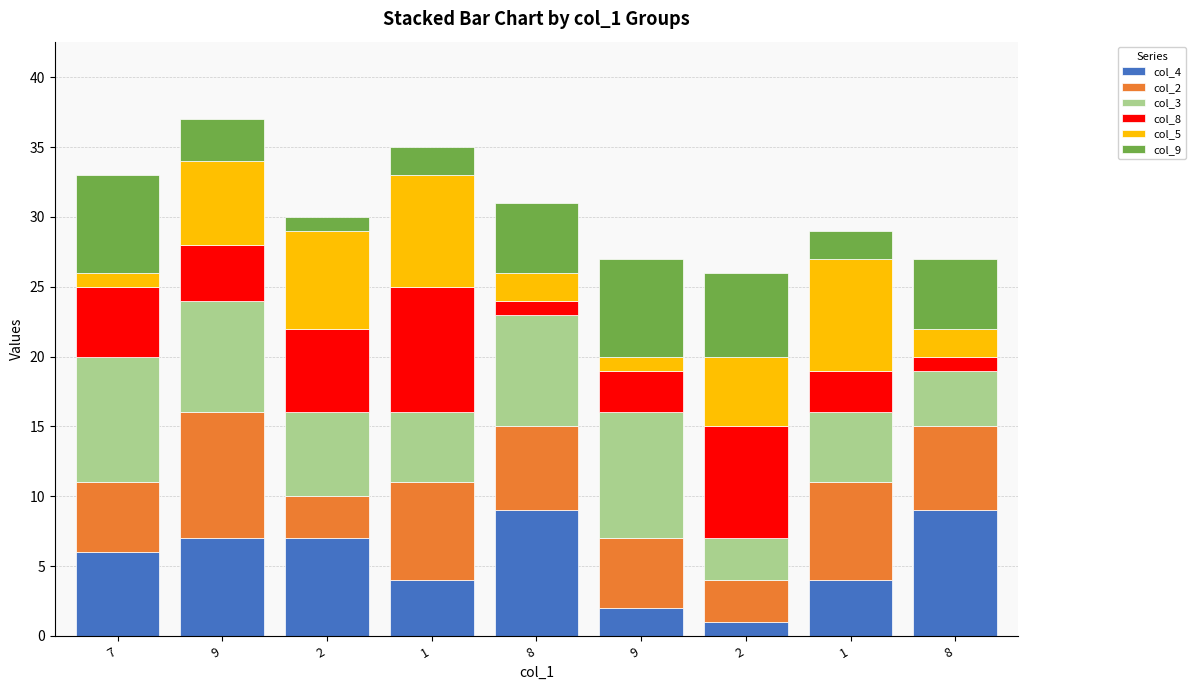

At which label does col_2 first exceed 6?

9